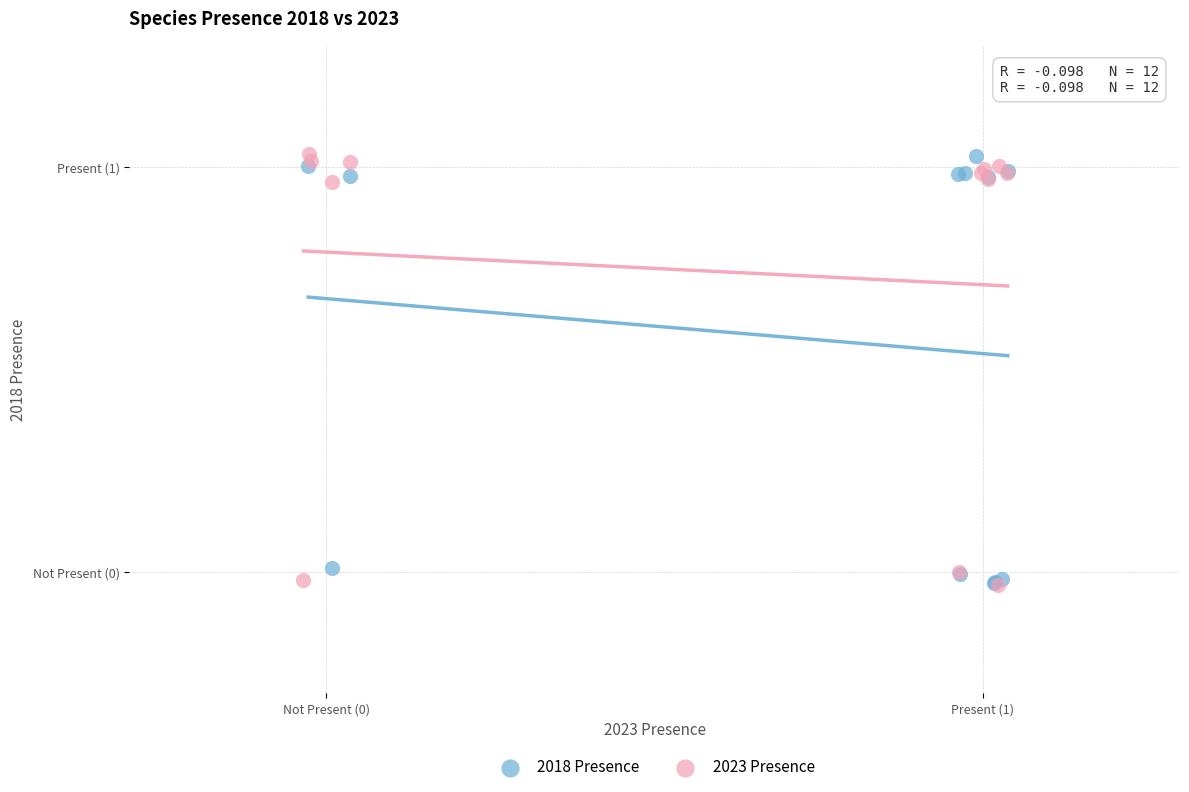

What are all the series names shown in the legend?

2018 Presence, 2023 Presence